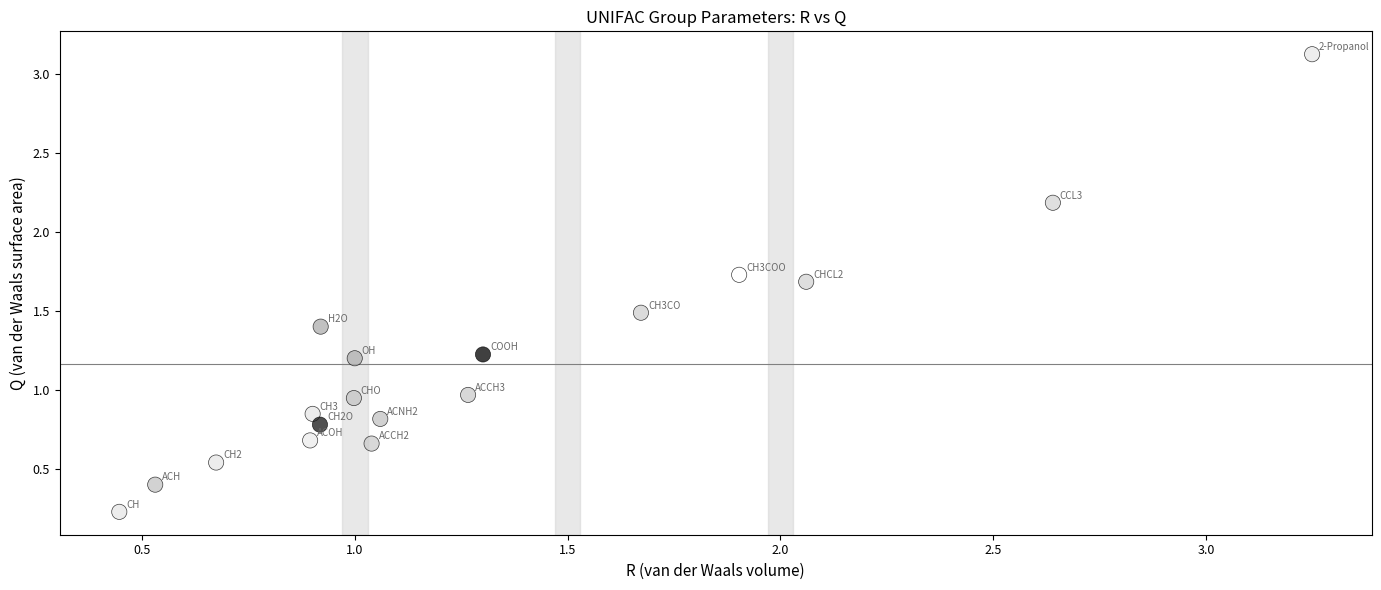

What is the range of X values (max minus min)?

2.8